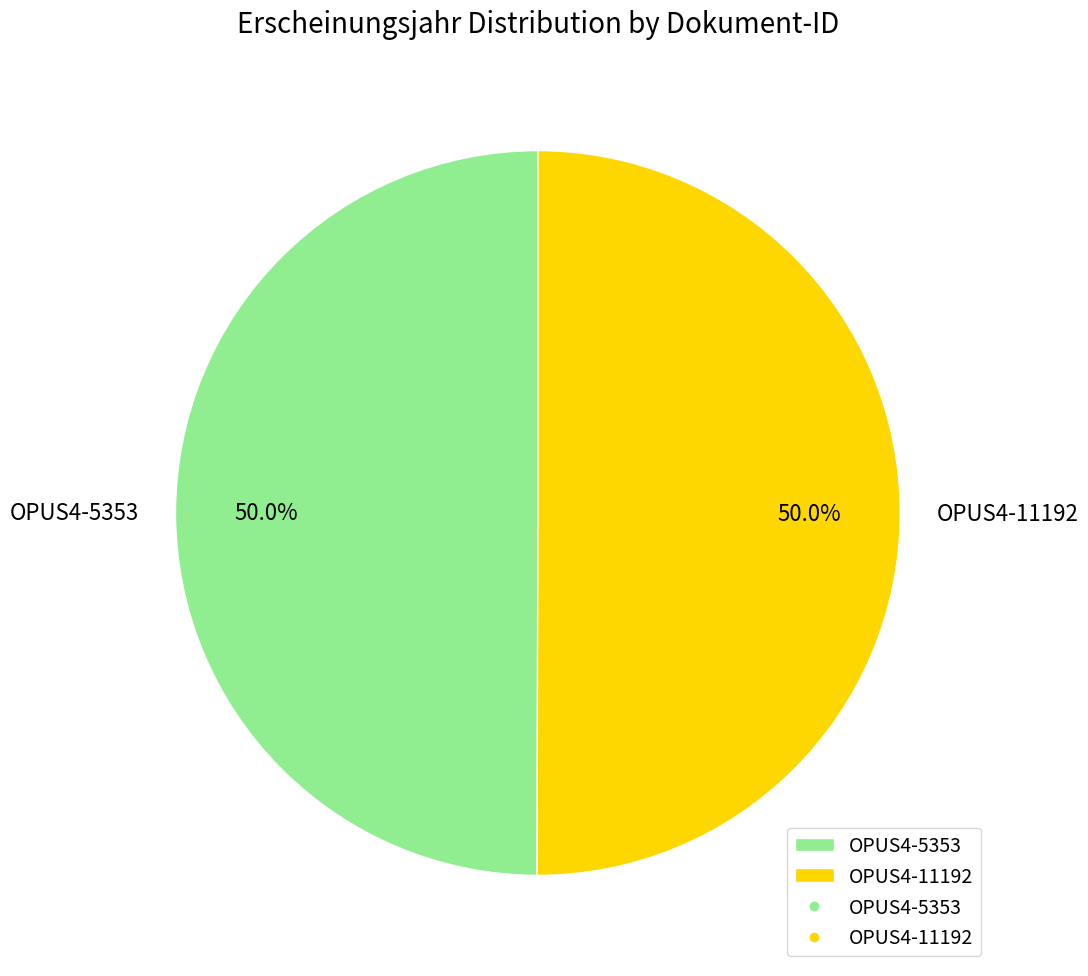

What is the ratio of the value at OPUS4-5353 to the value at OPUS4-11192?

1.0